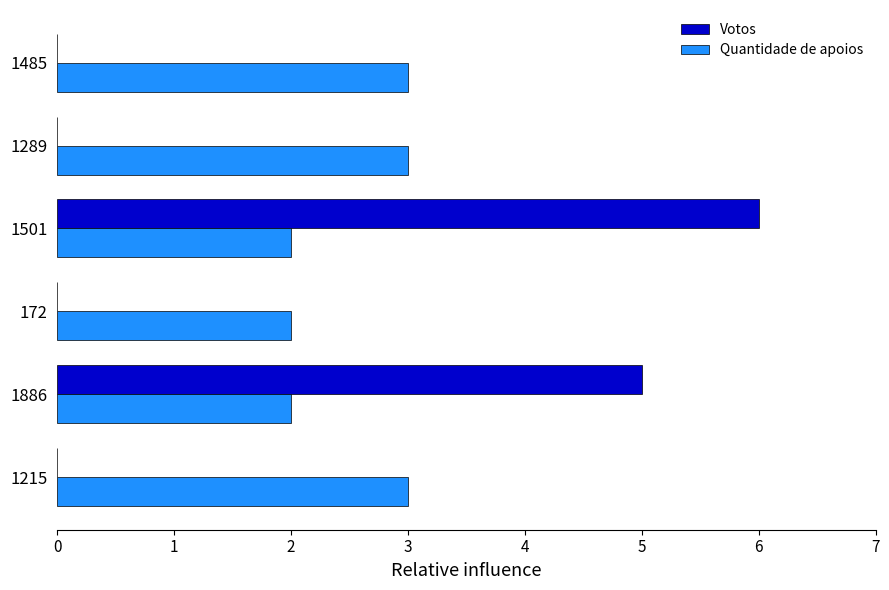

The value of Votos at 172 is 0. True or false?

True